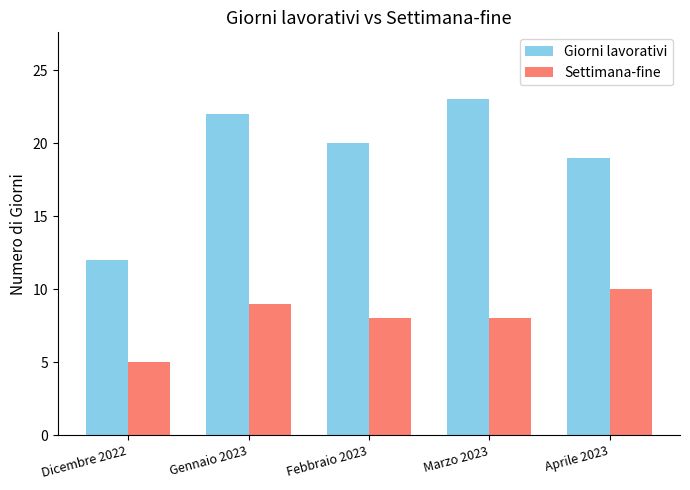

What is the sum of the Giorni lavorativi values at Marzo 2023 and Gennaio 2023?

45